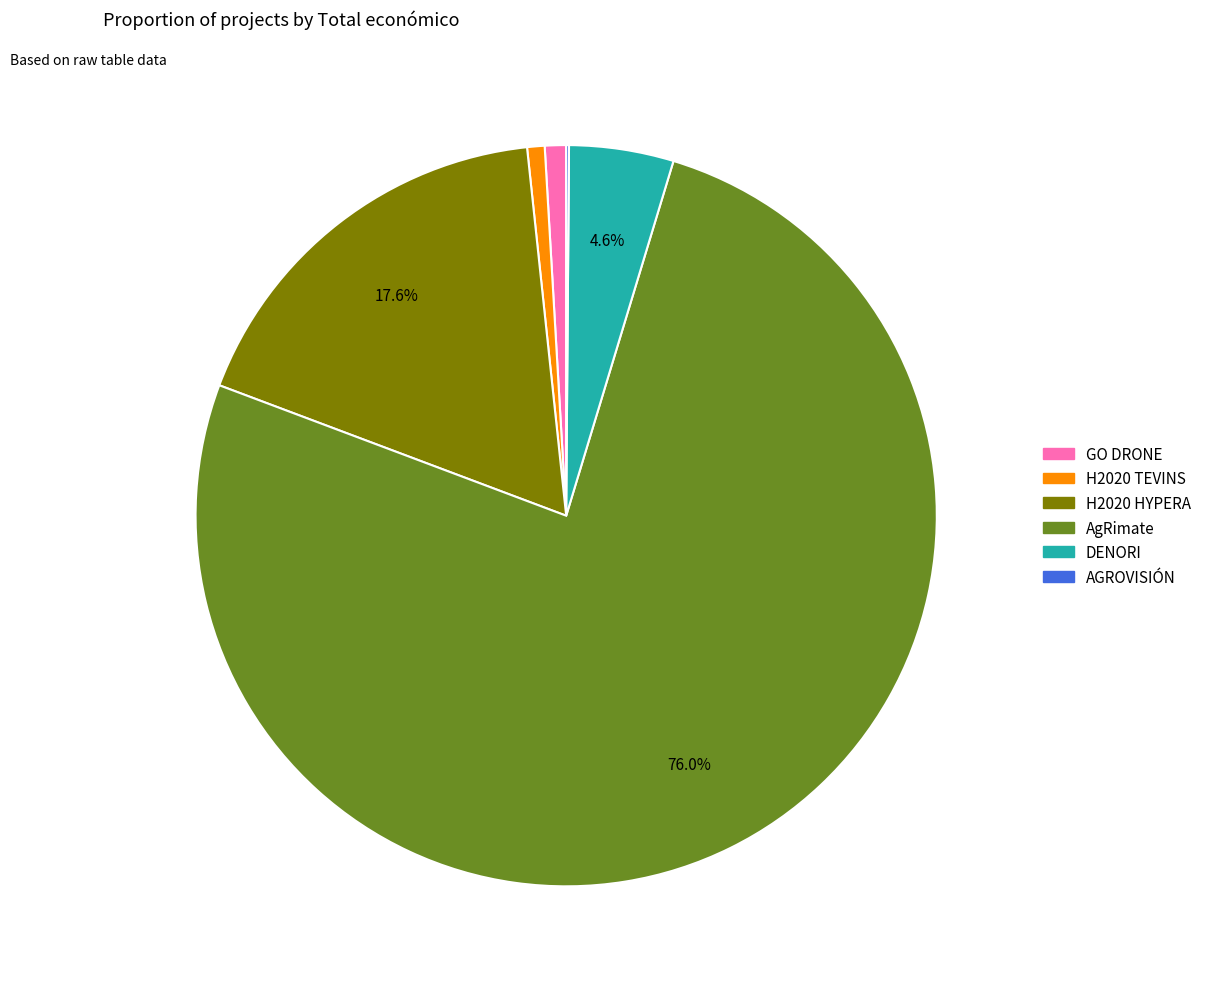

Which slice represents more than half of the pie?

AgRimate